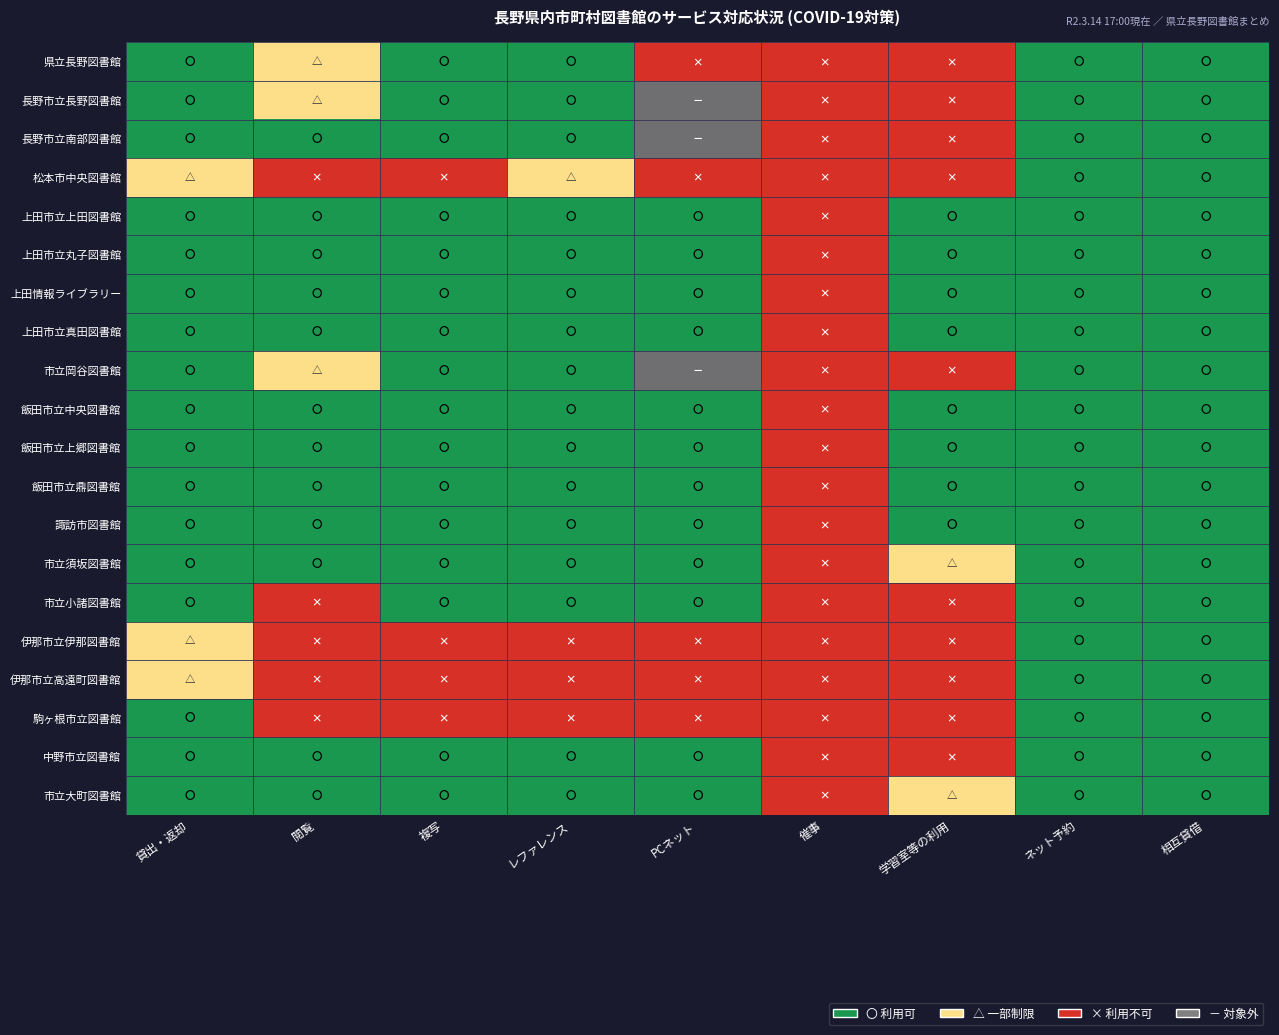

Rank the categories by 伊那市立伊那図書館 value from highest to lowest.

ネット予約, 相互貸借, 貸出・返却, 閲覧, 複写, レファレンス, PCネット, 催事, 学習室等の利用